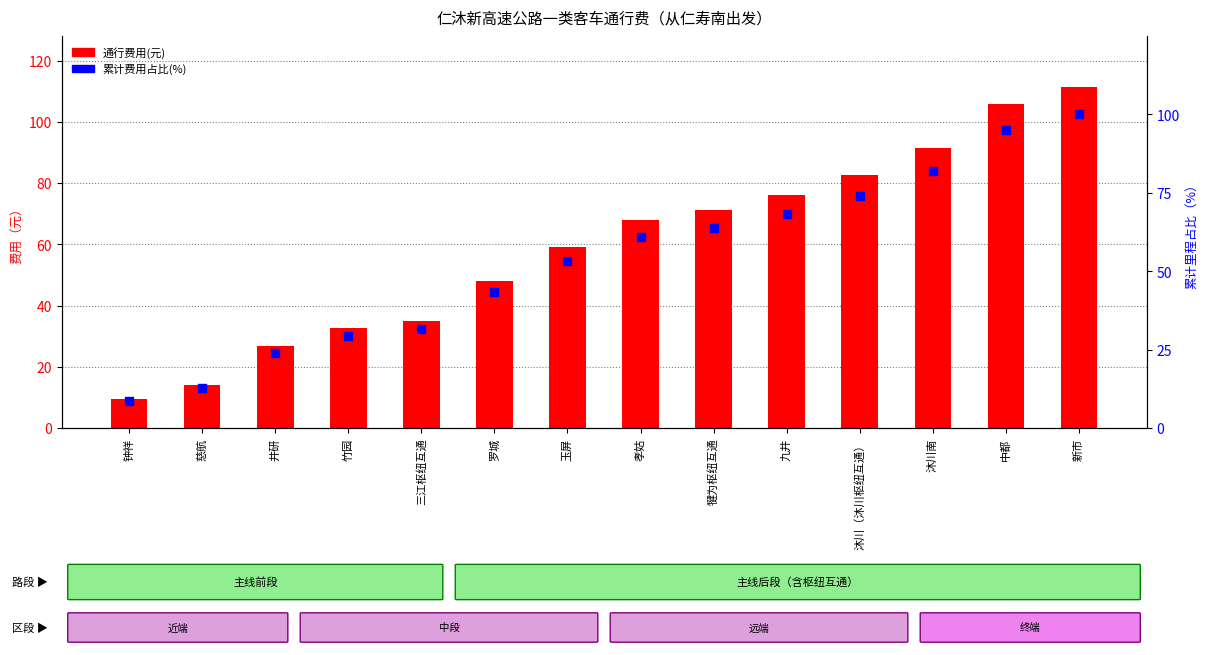

Which series contains the highest Y value?

通行费用(元)